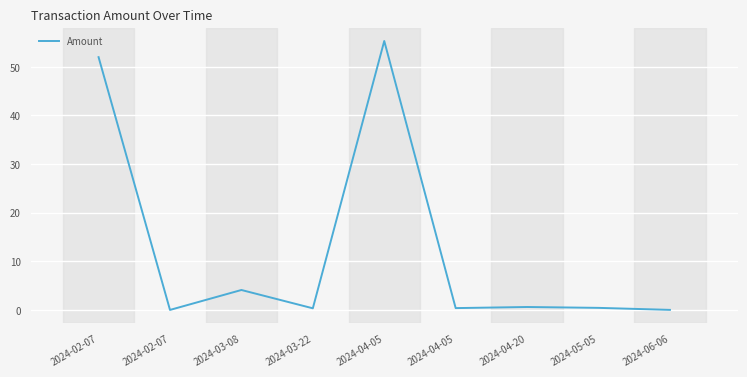

List the labels in order of value, largest first.

2024-04-05, 2024-02-07, 2024-03-08, 2024-04-20, 2024-05-05, 2024-04-05, 2024-03-22, 2024-06-06, 2024-02-07